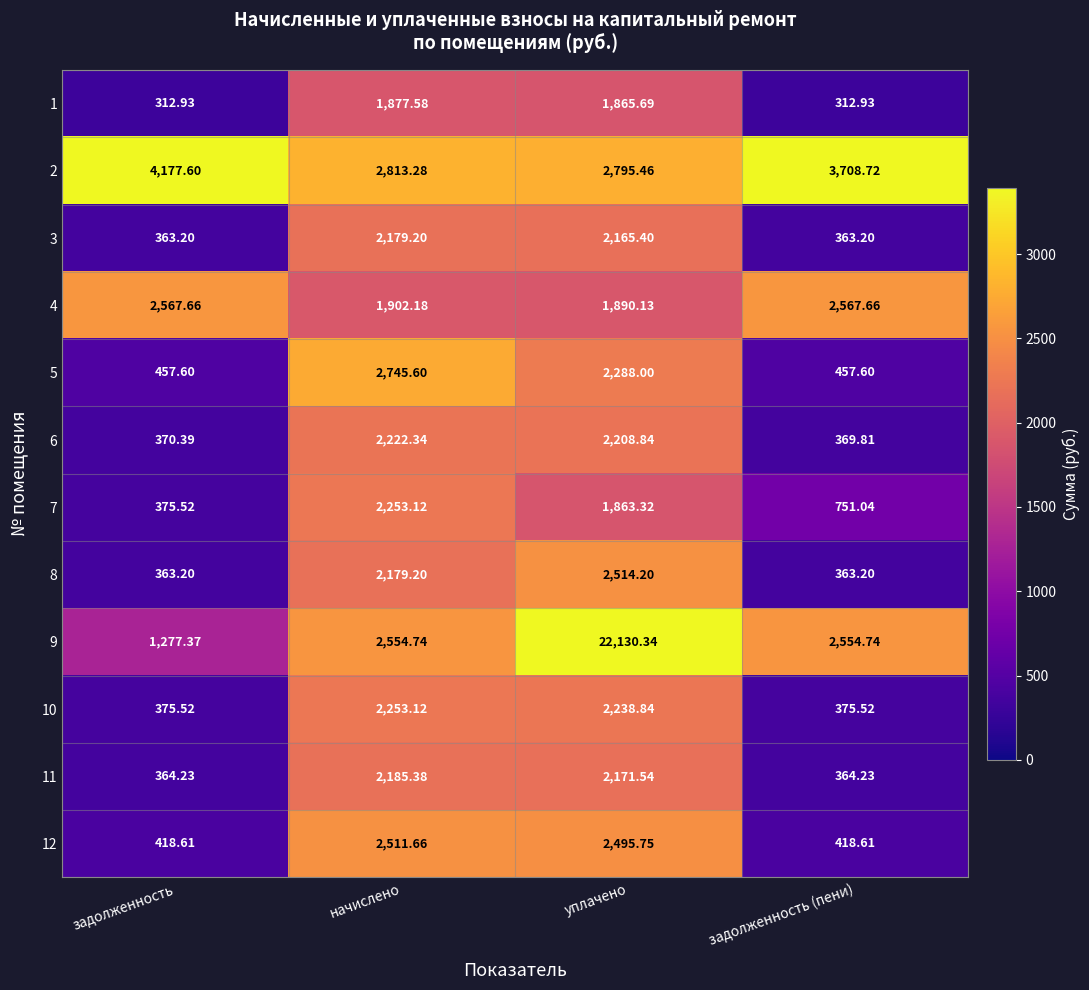

At which category does the chart reach its peak across all series?

уплачено